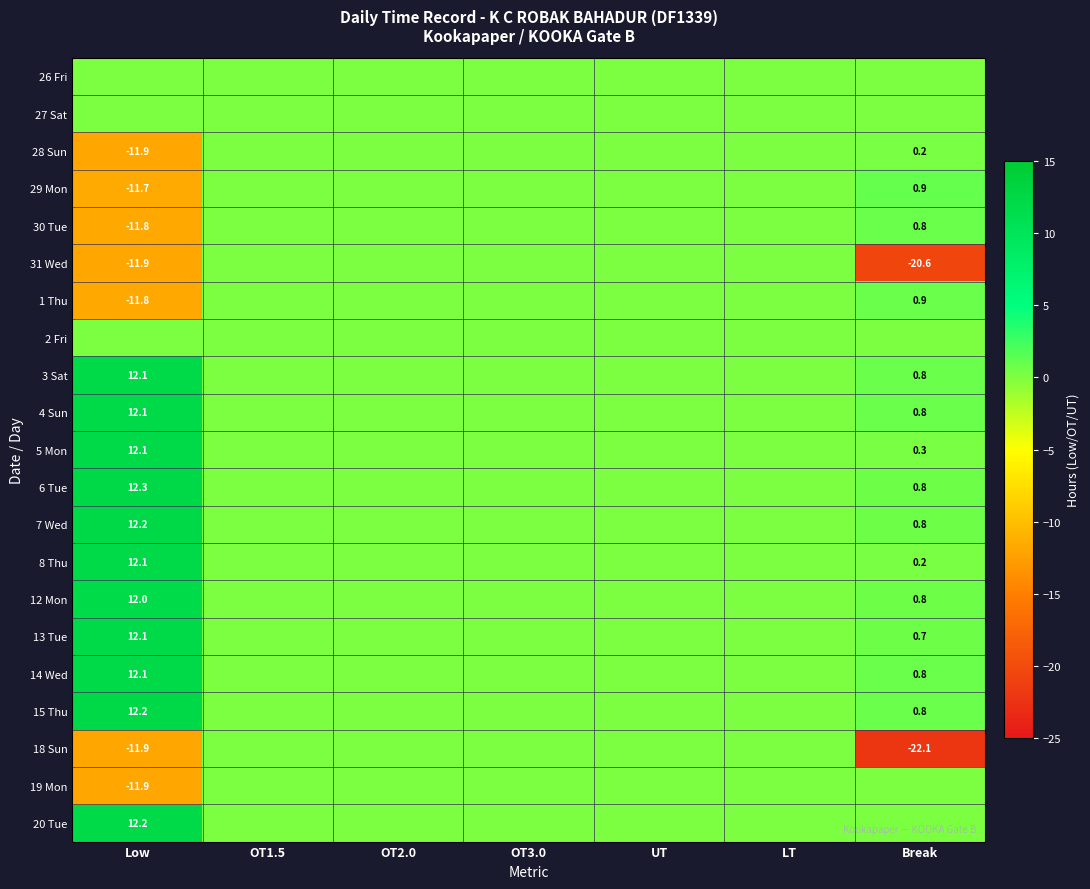

Is it true that 31 Wed equals -11.9 at Low?

True